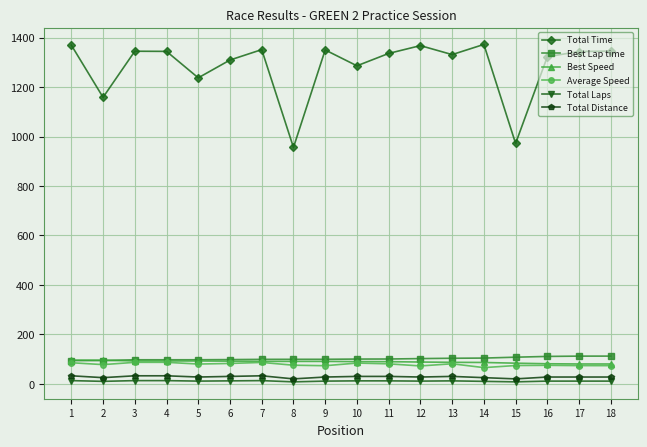

Does the chart have visible grid lines?

Yes